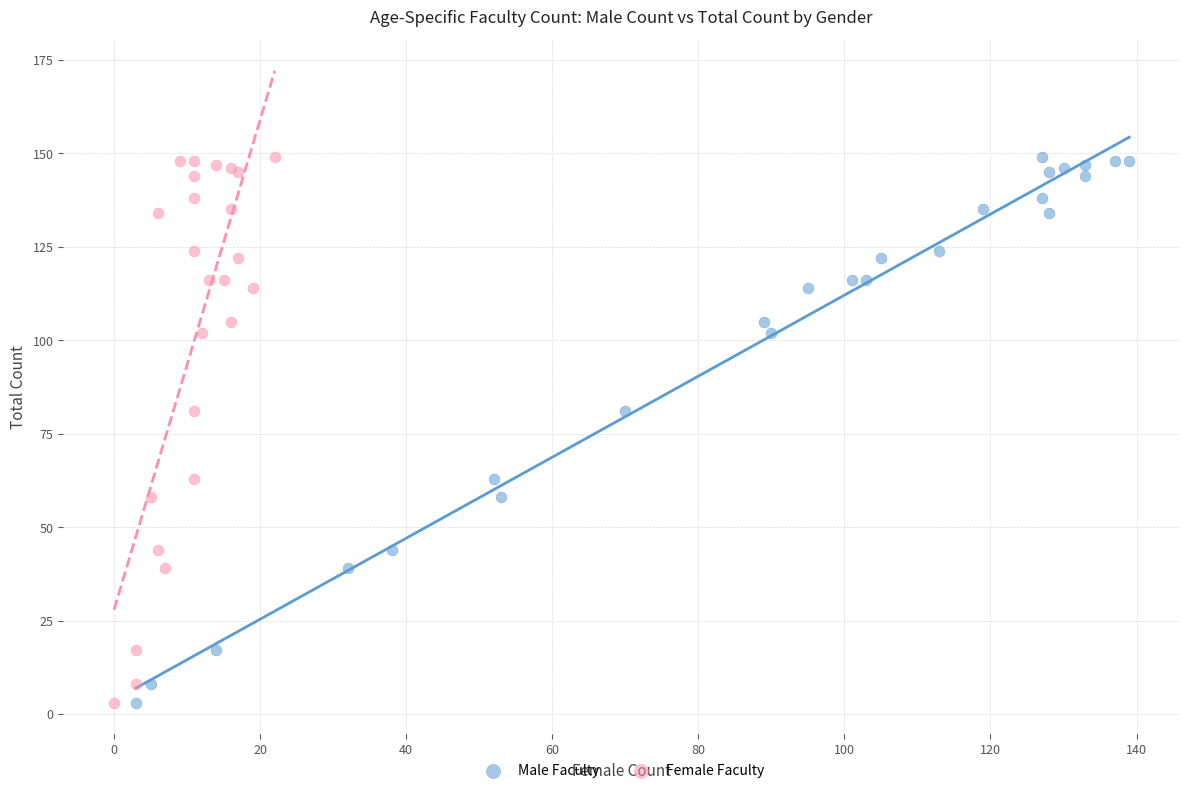

What are all the series names shown in the legend?

Male Faculty, Female Faculty